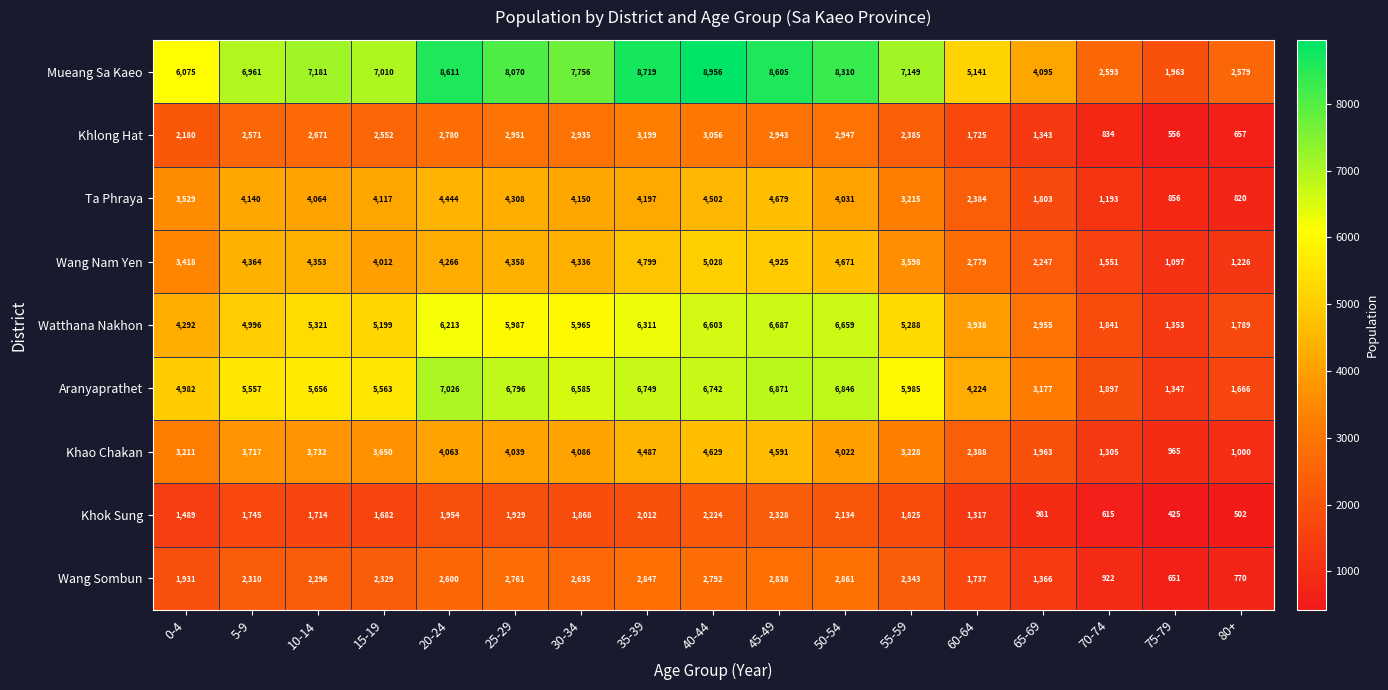

At which label does Watthana Nakhon first exceed 5288?

10-14